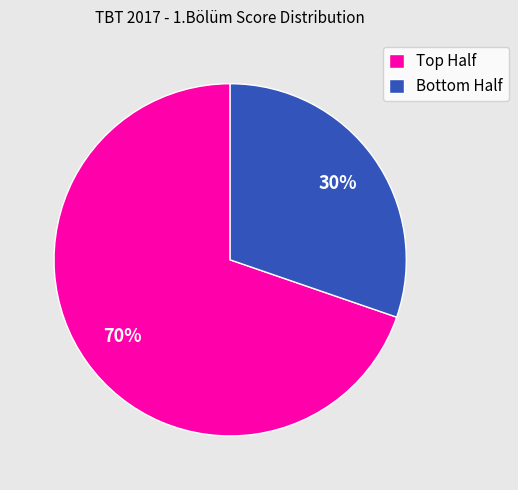

How many slices are in this pie chart?

2